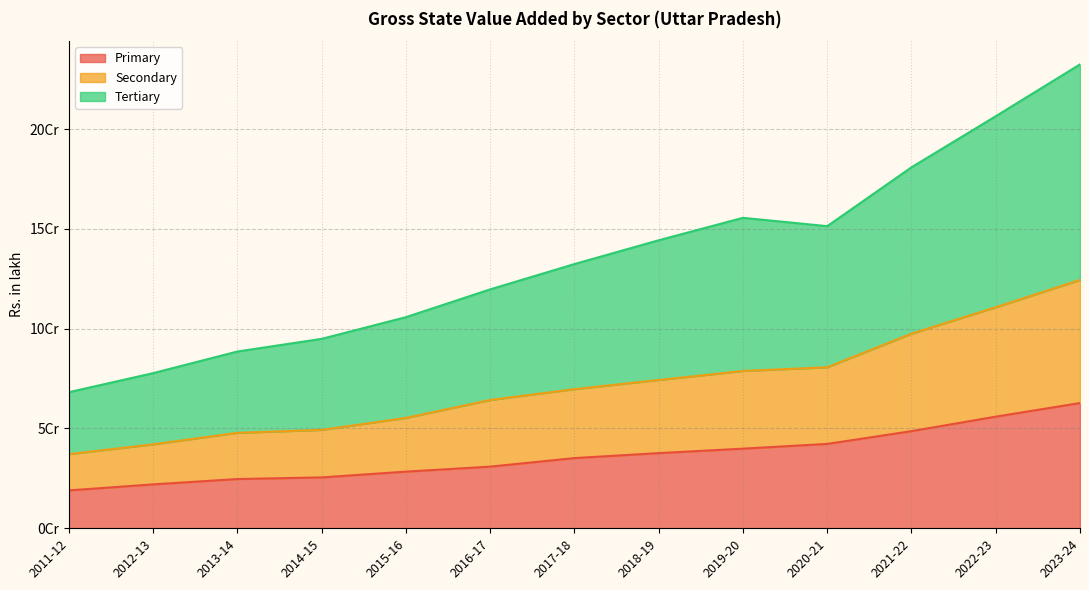

At which category does the chart reach its peak across all series?

2023-24